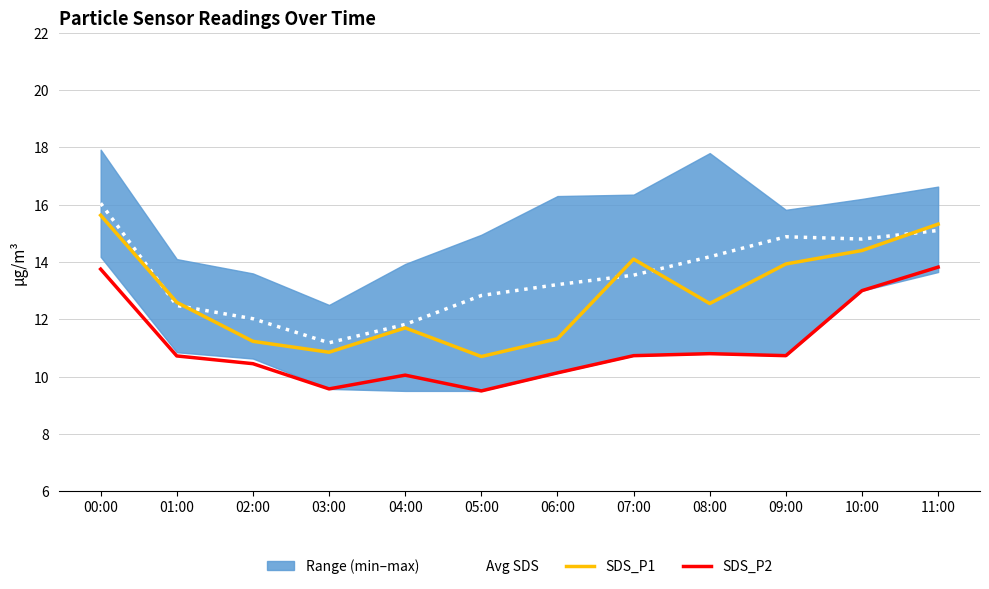

What is the value of the Avg SDS point at the 8th from the left?

13.5